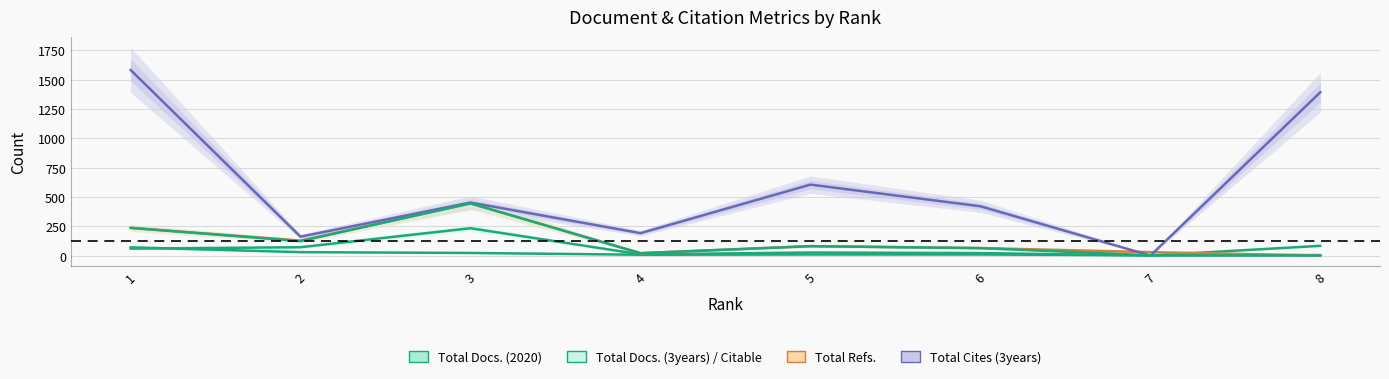

Reading left to right, transcribe all the data shown in this chart.

Total Docs. (2020): 70	29	22	7	9	9	2	4
Total Docs. (3years): 59	71	233	10	26	21	0	83
Total Refs.: 236	127	445	20	80	64	29	0
Total Cites (3years): 1584	161	452	191	605	420	0	1394
Citable Docs. (3years): 236	123	445	20	80	63	2	0